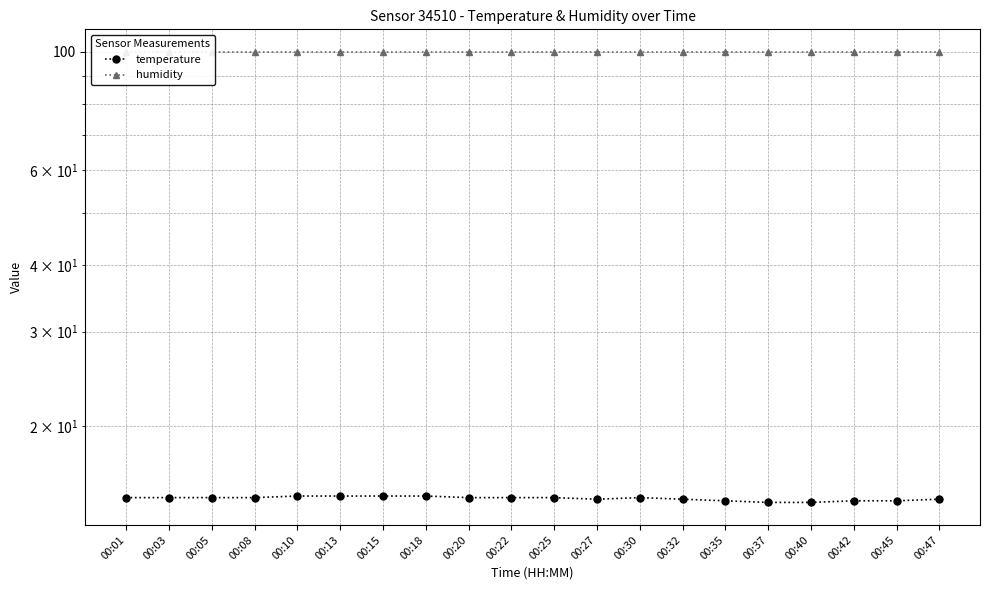

At which label is humidity closest to 99?

00:01